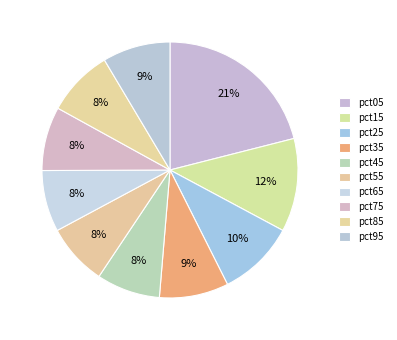

Does any single category account for the majority?

No